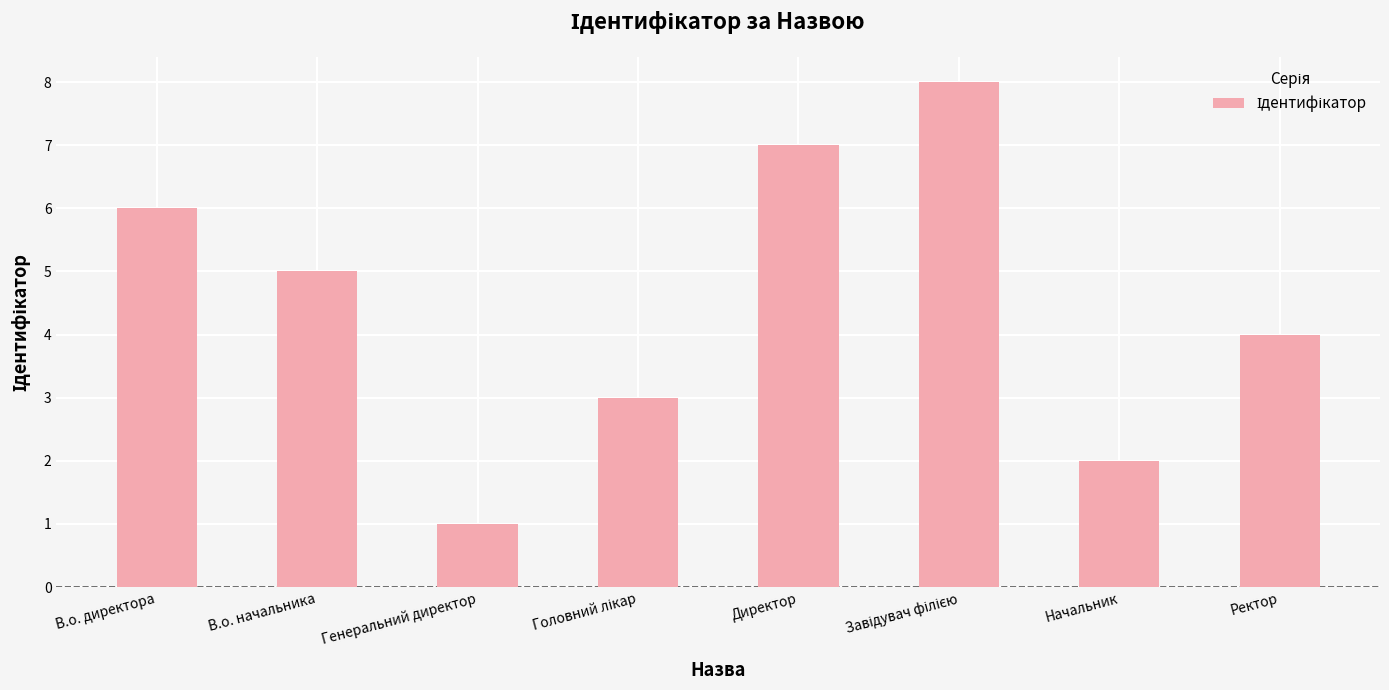

What is the change in value from В.о. директора to Ректор?

-2